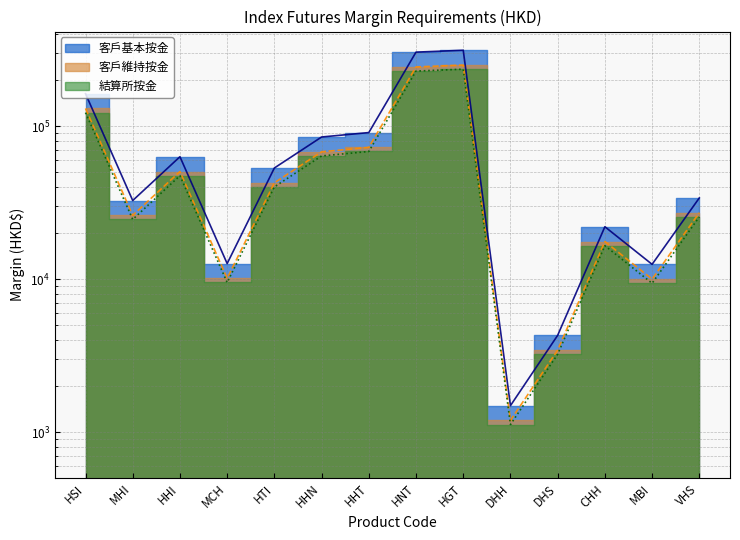

What is the difference between the maximum and minimum values in the 客戶基本按金 series?

313282